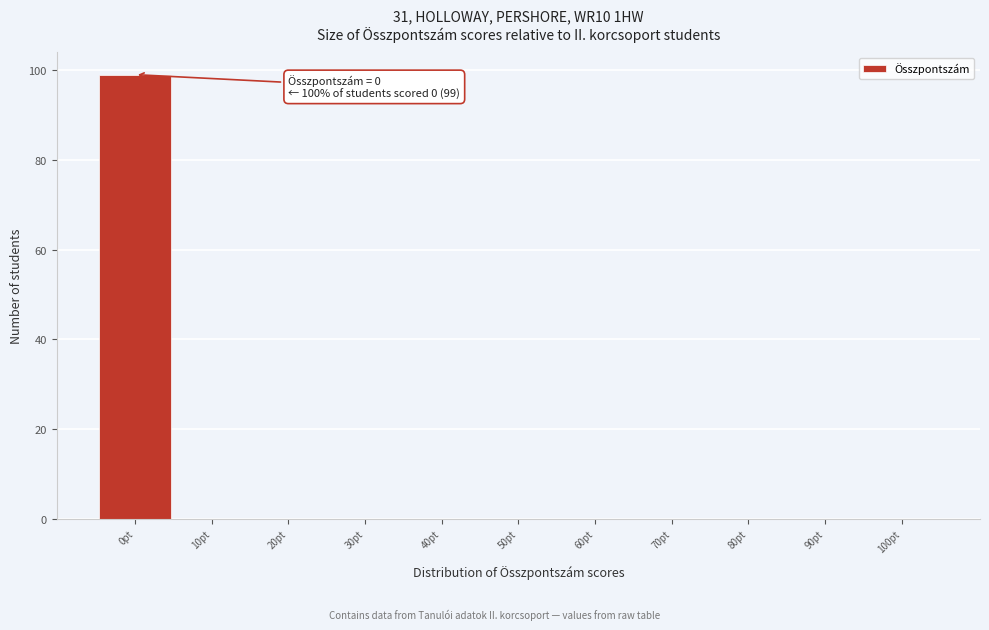

Over which range of the x-axis is the bar tallest?

-5 to 5